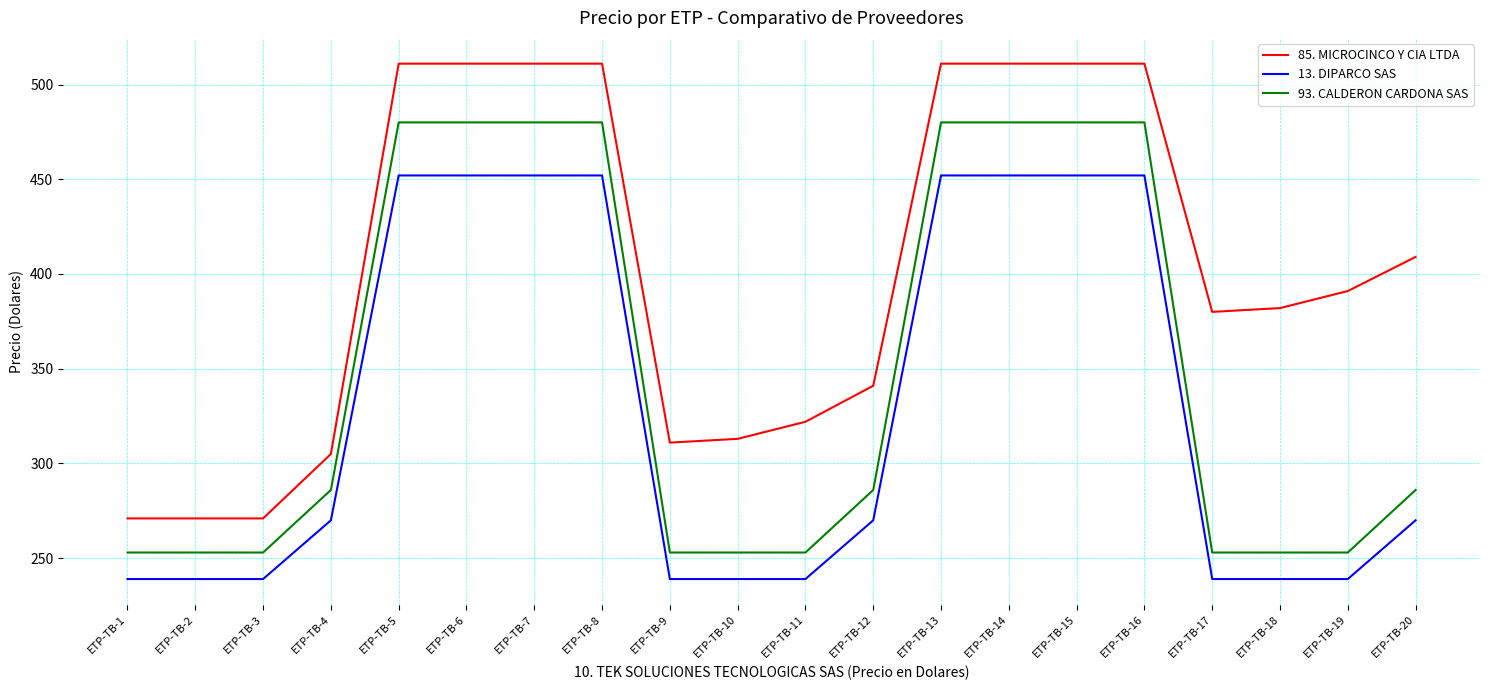

What is the greatest value displayed?

511